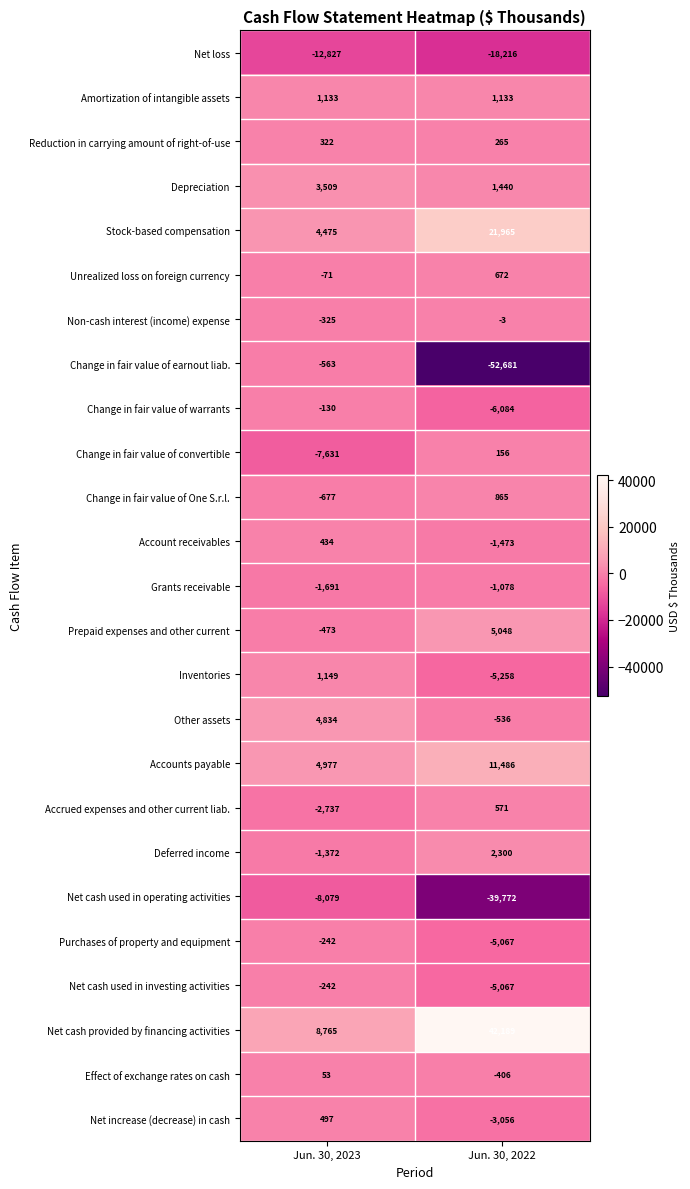

Is it true that Deferred income equals -1372 at Jun. 30, 2023?

True